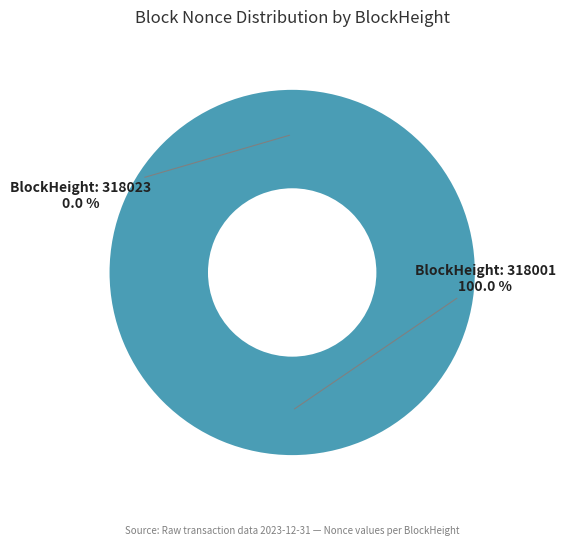

To the nearest percent, what is the combined percentage of 318001 and 318023?

100%